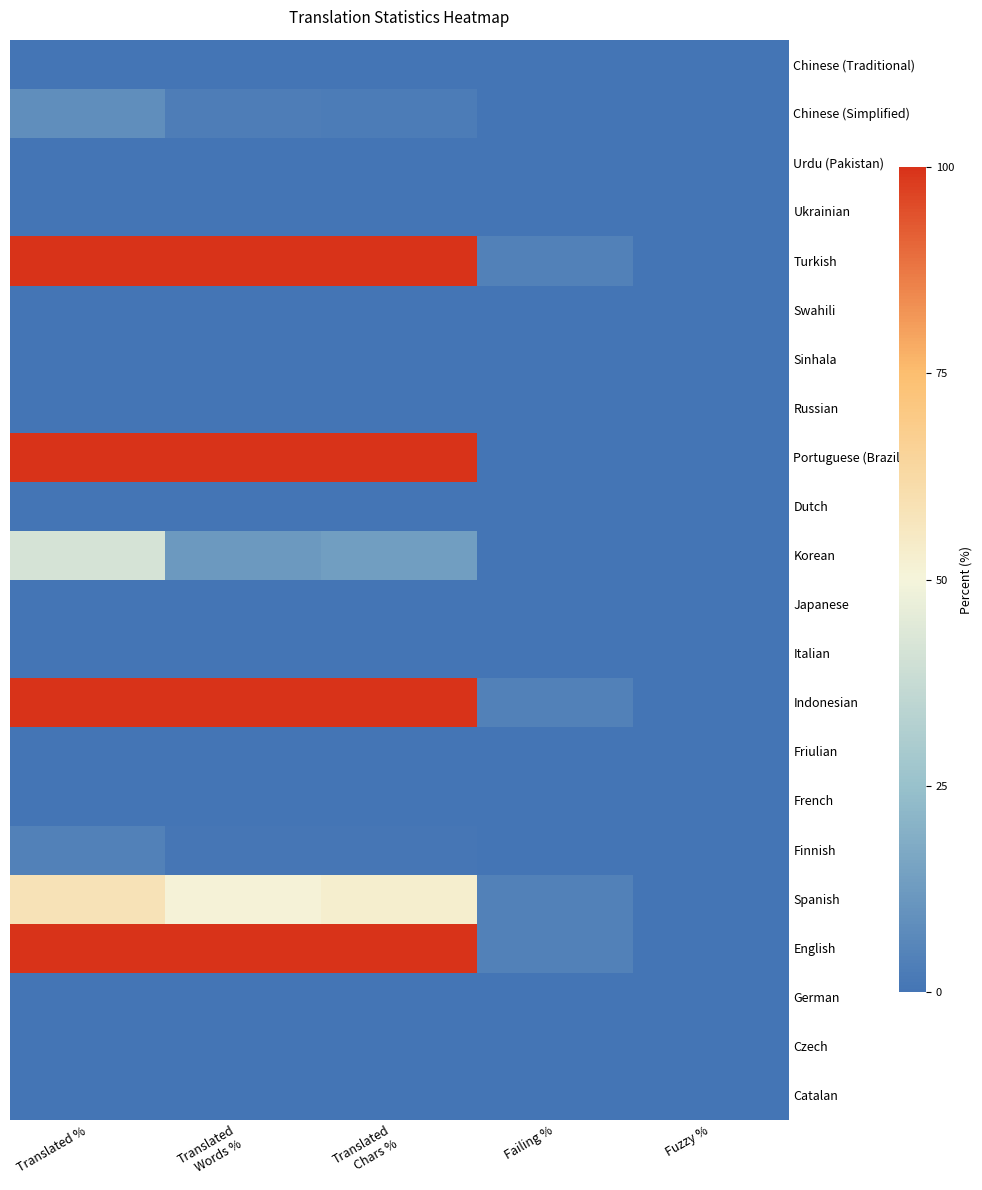

List the series in order of their peak value, highest first.

English, Indonesian, Portuguese (Brazil), Turkish, Spanish, Korean, Chinese (Simplified), Finnish, Catalan, Czech, German, French, Friulian, Italian, Japanese, Dutch, Russian, Sinhala, Swahili, Ukrainian, Urdu (Pakistan), Chinese (Traditional)